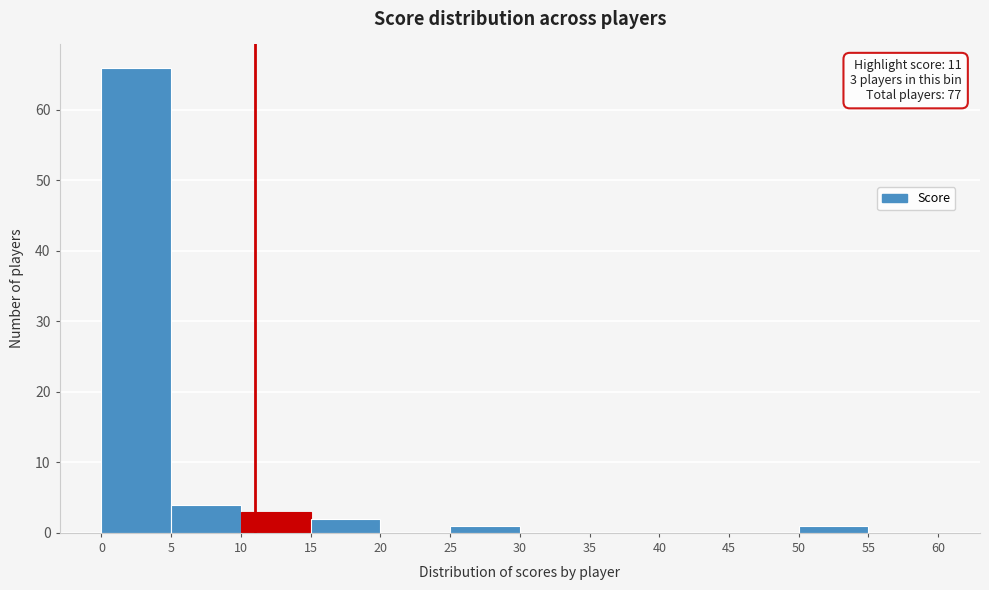

Which range on the x-axis has the tallest bar?

0 to 5